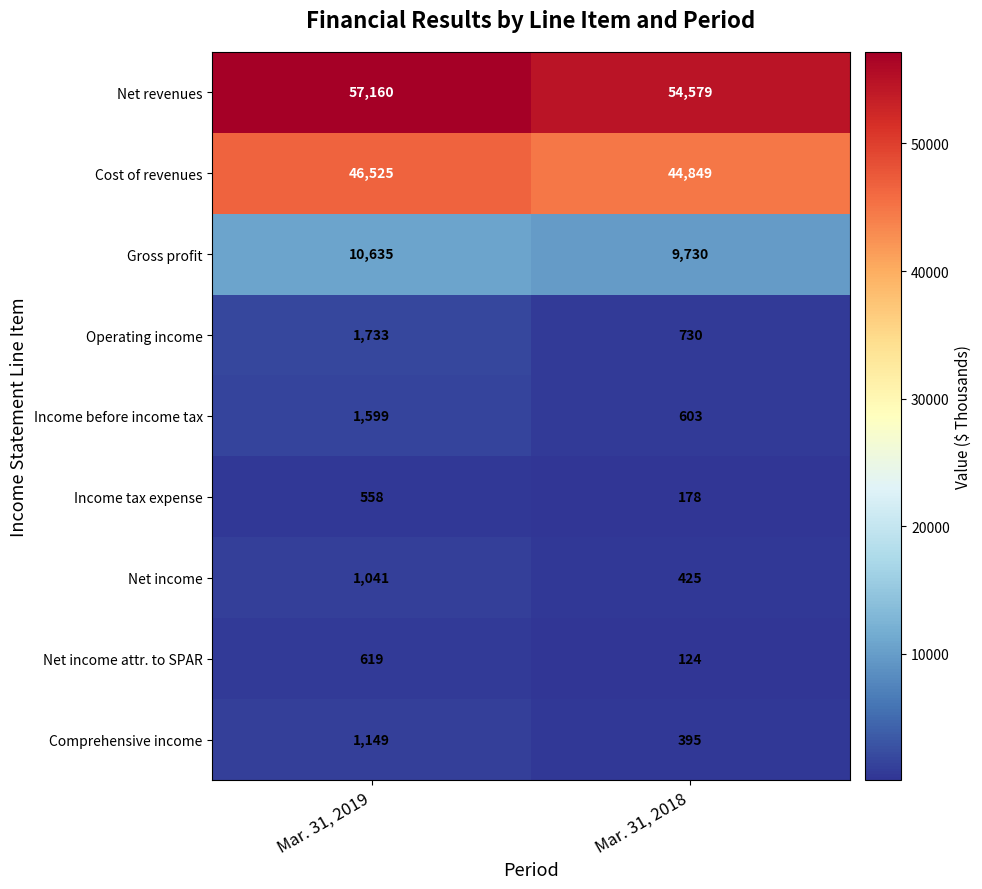

Which series has the largest total across all categories?

Net revenues